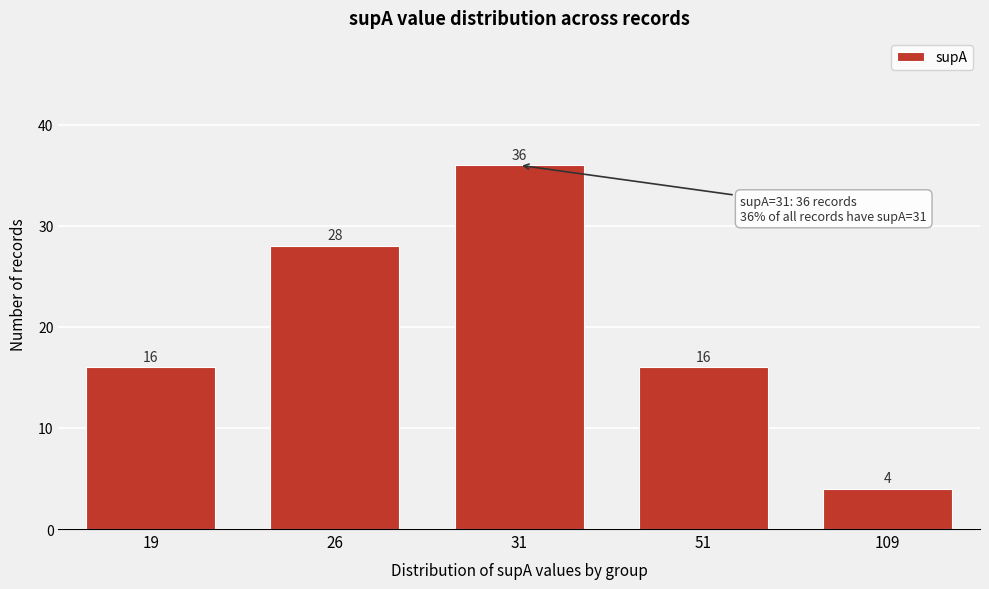

Reading left to right, what are all the values shown in this chart?

19=16	26=28	31=36	51=16	109=4